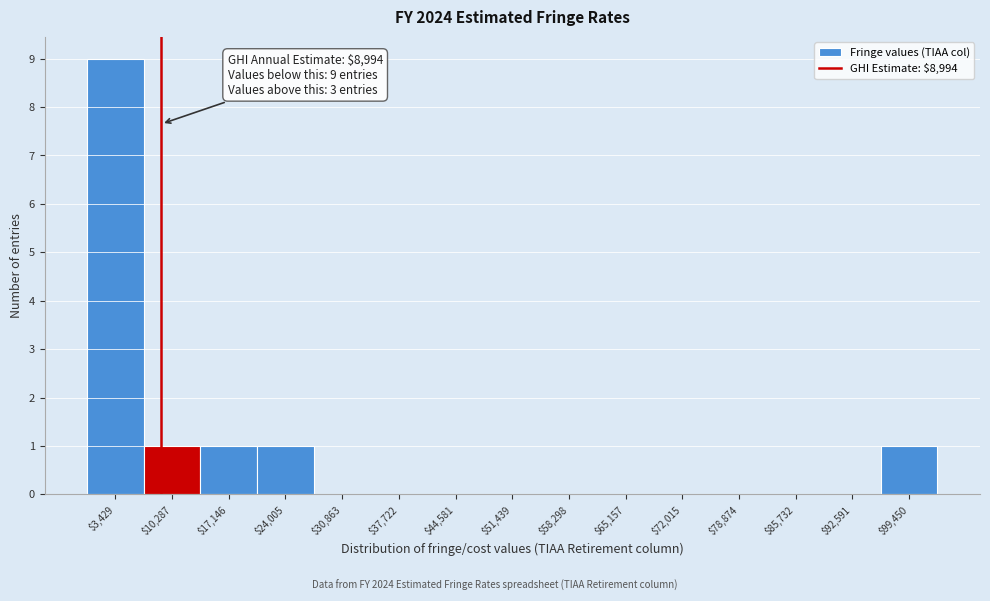

Which range on the x-axis has the tallest bar?

0 to 7000